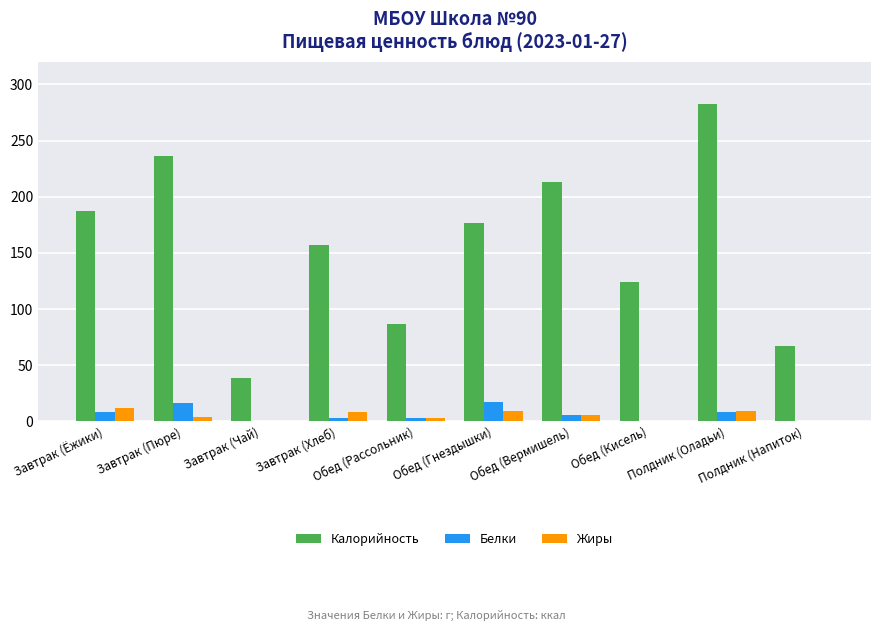

True or false: Калорийность has a value of 383 at Полдник (Оладьи).

False